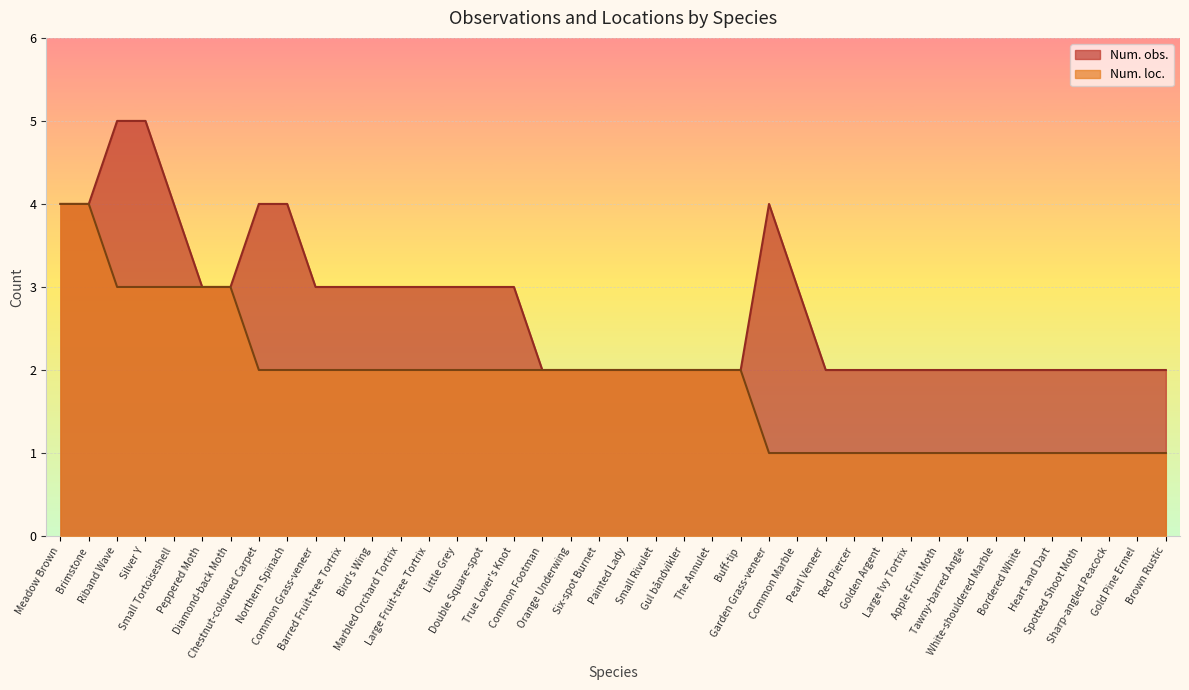

Reading right to left, transcribe all the data shown in this chart.

Num. obs.: 2	2	2	2	2	2	2	2	2	2	2	2	2	3	4	2	2	2	2	2	2	2	2	3	3	3	3	3	3	3	3	4	4	3	3	4	5	5	4	4
Num. loc.: 1	1	1	1	1	1	1	1	1	1	1	1	1	1	1	2	2	2	2	2	2	2	2	2	2	2	2	2	2	2	2	2	2	3	3	3	3	3	4	4